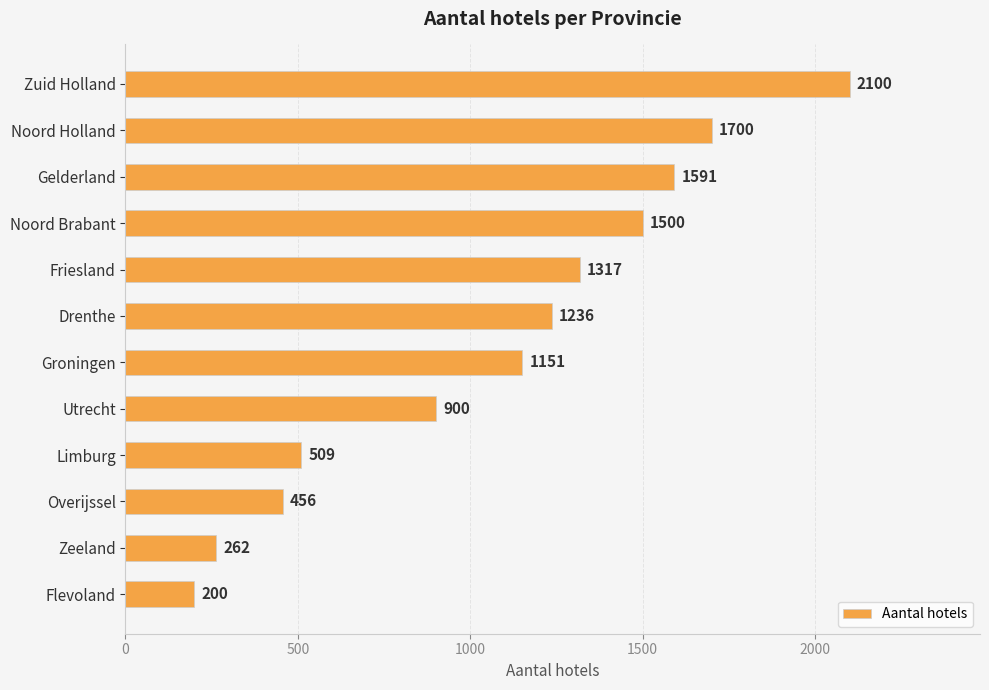

What is the smallest value displayed?

200